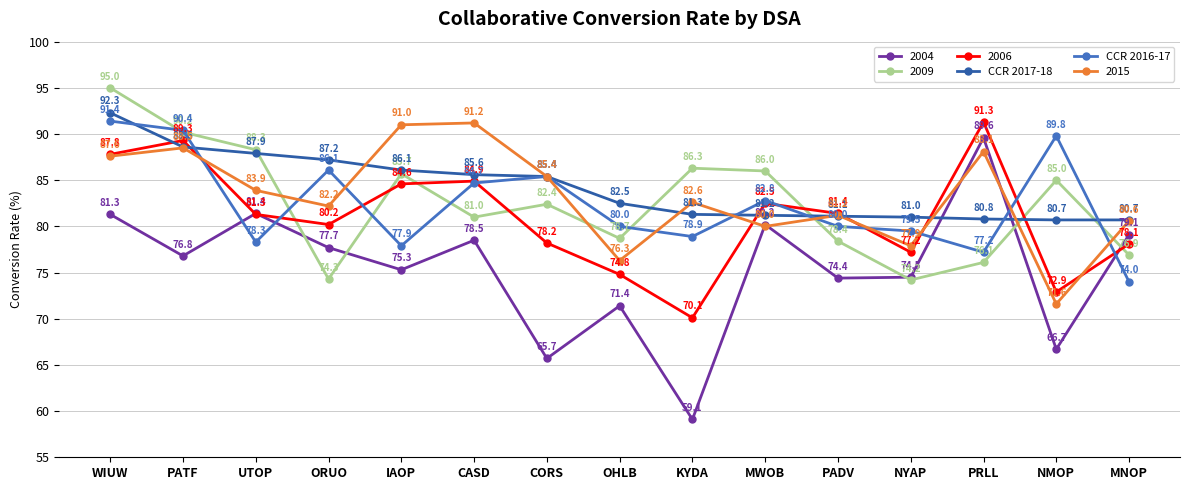

How many lines are shown in the chart?

6